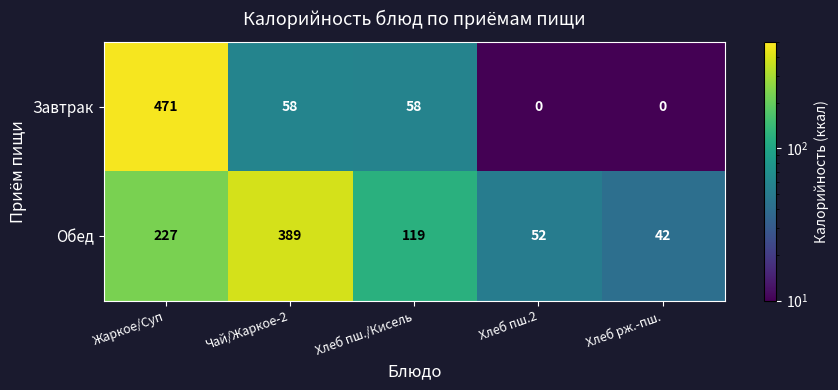

Which series has the widest spread of values?

Завтрак